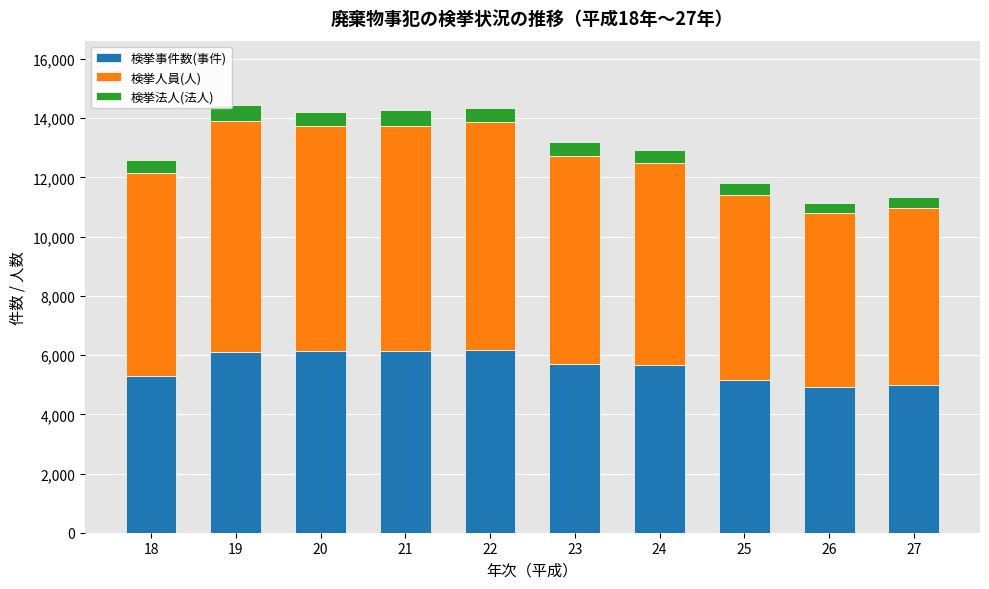

What is the sum of the 検挙事件数(事件) values at 27 and 22?

11162